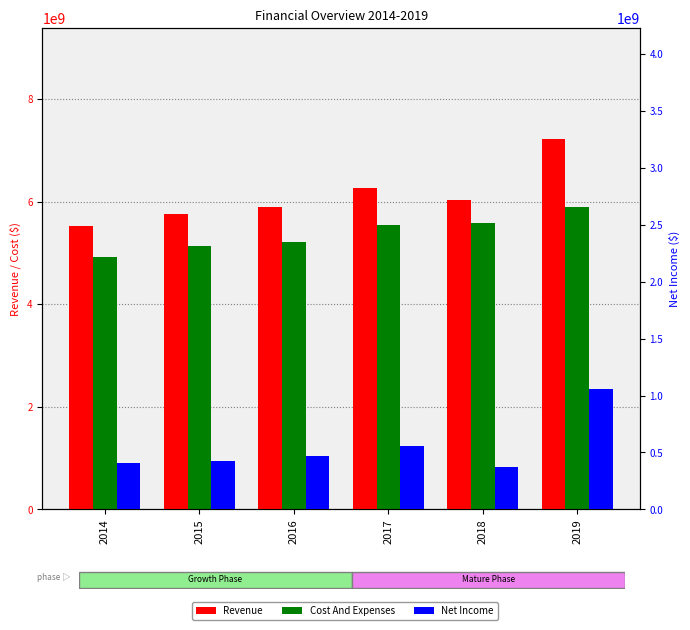

Rank the categories by Cost And Expenses value from lowest to highest.

2014, 2015, 2016, 2017, 2018, 2019